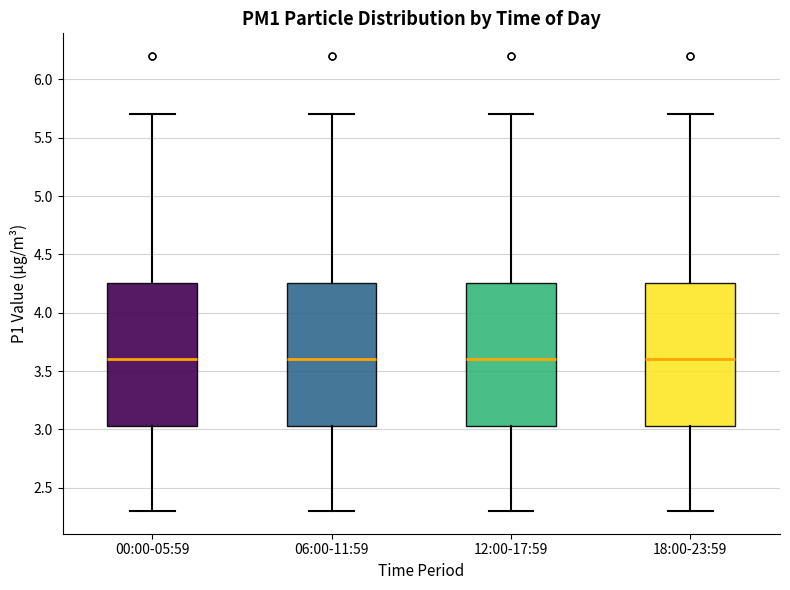

Where does the median line of the box for 00:00-05:59 sit on the y-axis? The values are not printed on the chart, so give them approximately, as read against the axis.

3.60